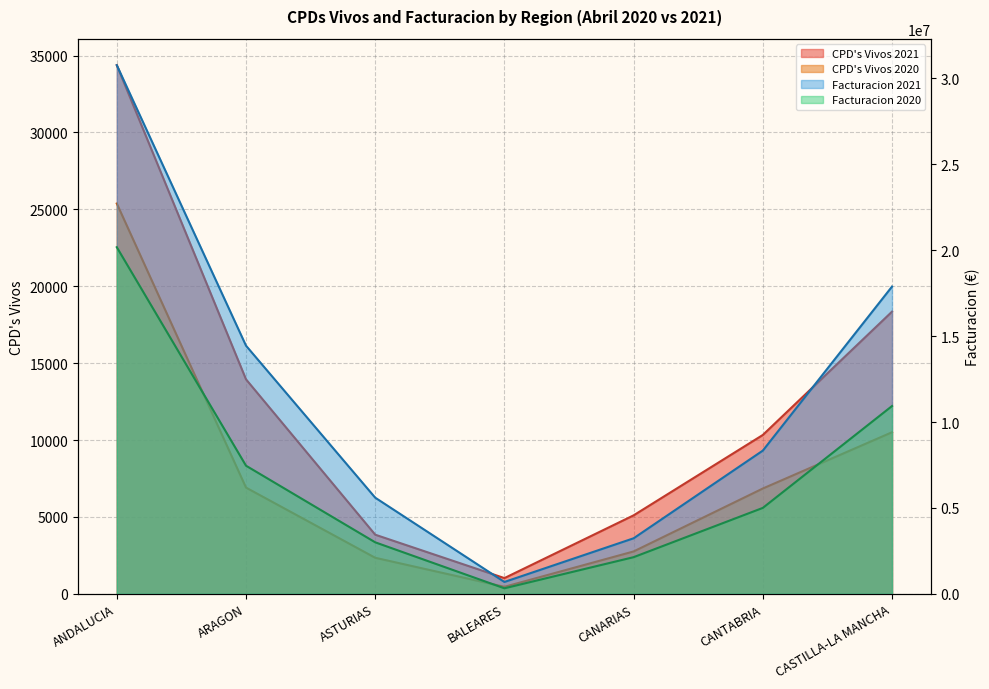

Reading left to right, transcribe all the data shown in this chart.

CPD's Vivos 2021: 34372	13949	3849	1027	5107	10332	18349
CPD's Vivos 2020: 25377	6911	2349	460	2760	6851	10509
Facturacion 2021: 30774672	14448355	5600737	694675	3237108	8340334	17888438
Facturacion 2020: 20178936	7461716	3002169	325664	2137510	5005661	10934808